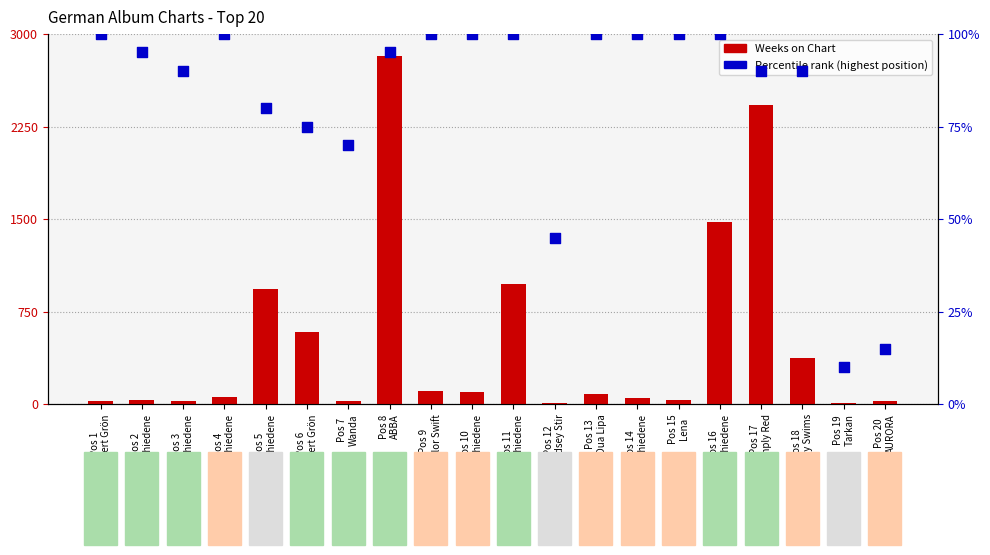

Which series has the largest Y range (max minus min)?

Weeks on Chart